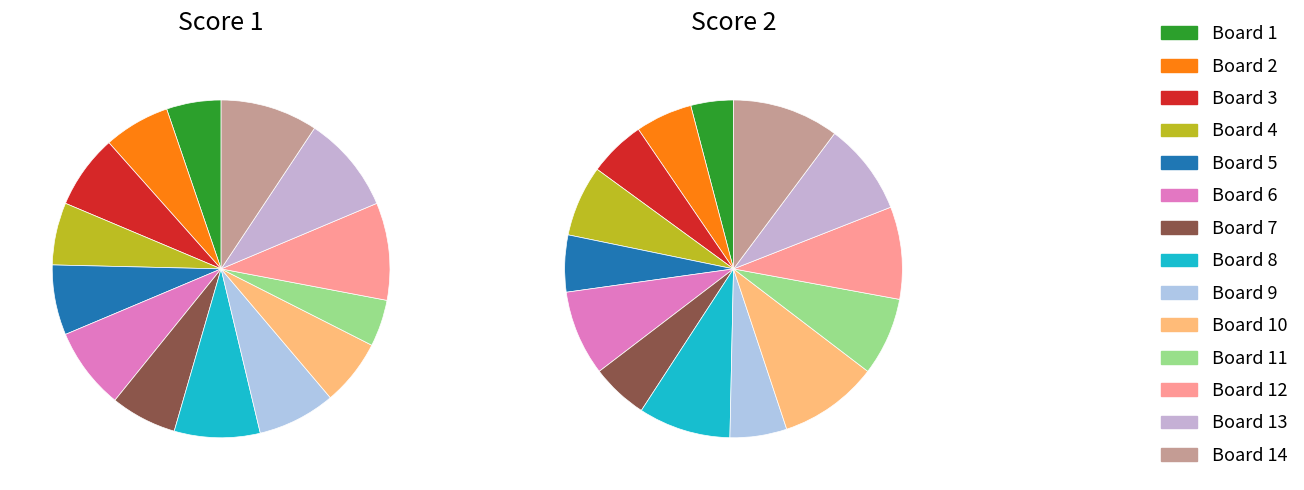

How many segments does this pie chart have?

14